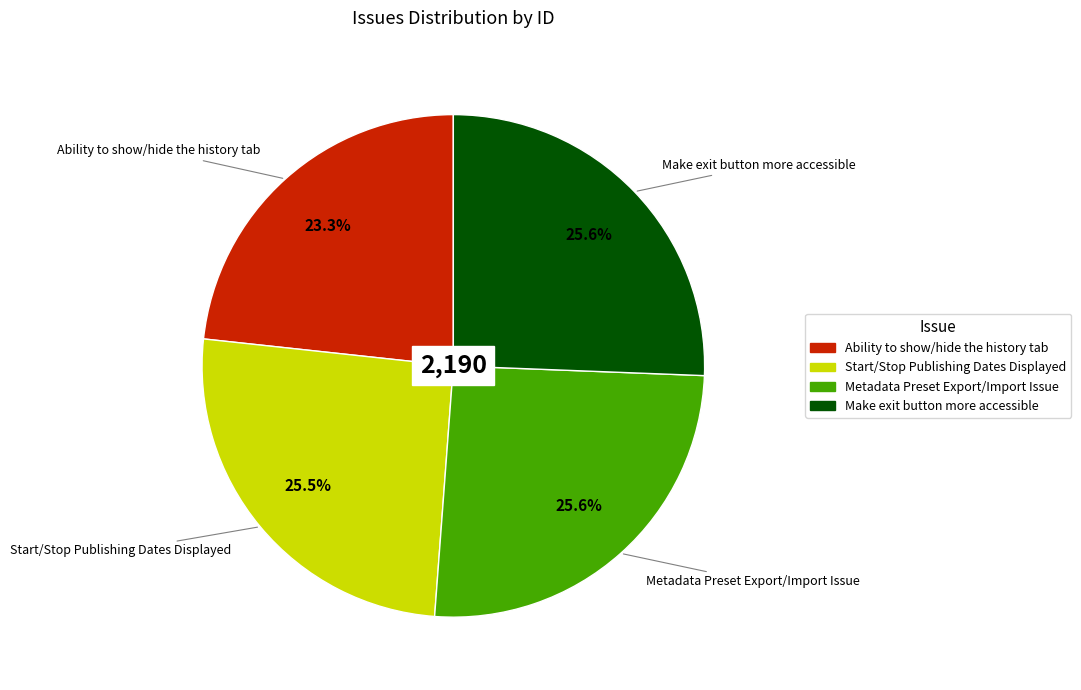

Does any single category account for the majority?

No